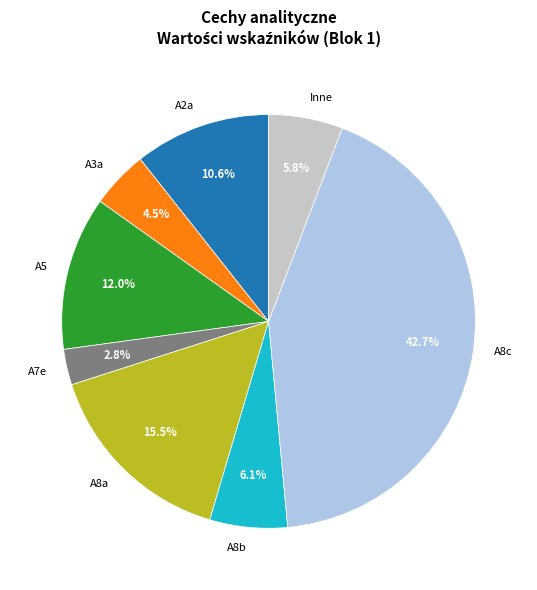

Combined, what portion of the pie is A8a and A5?

27.5%